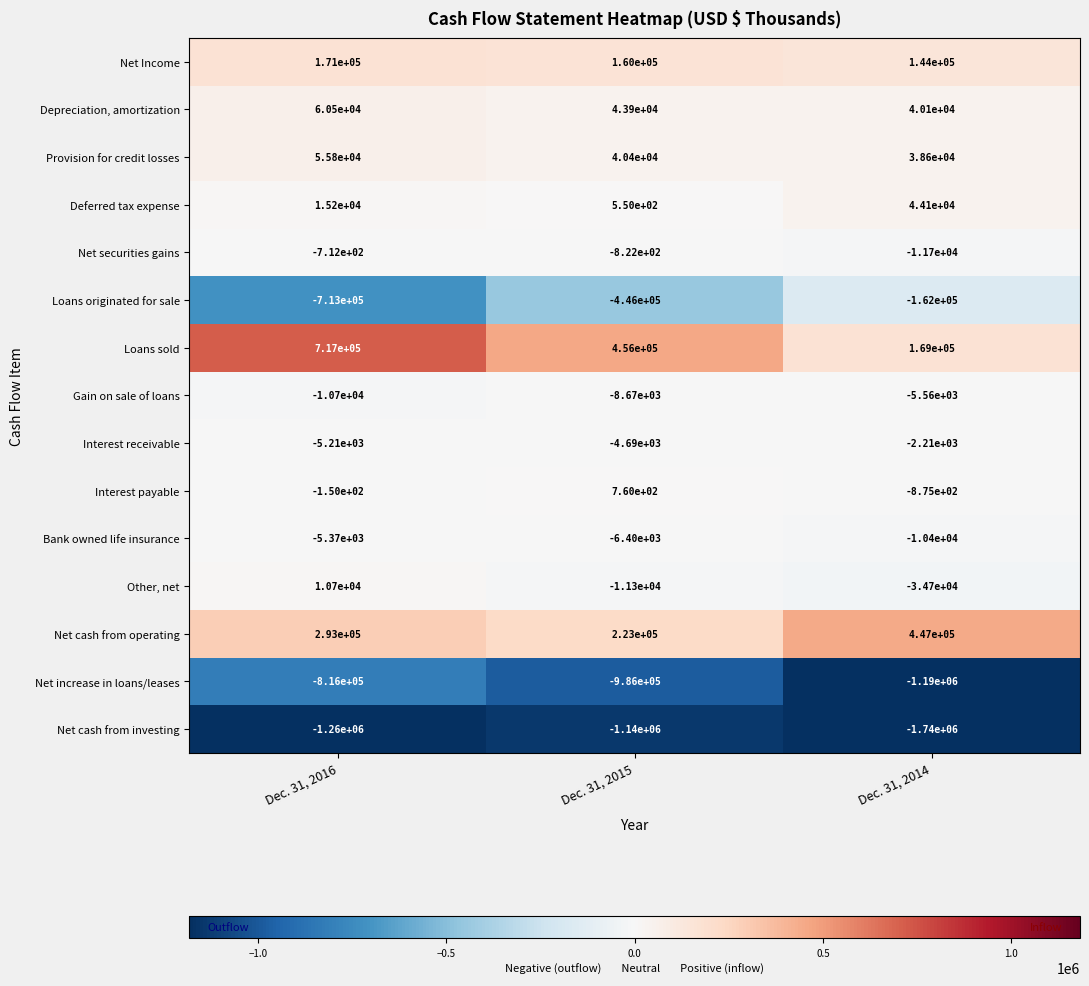

Rank the series by their maximum value, from highest to lowest.

Loans sold, Net cash from operating, Net Income, Depreciation, amortization, Provision for credit losses, Deferred tax expense, Other, net, Interest payable, Net securities gains, Interest receivable, Bank owned life insurance, Gain on sale of loans, Loans originated for sale, Net increase in loans/leases, Net cash from investing